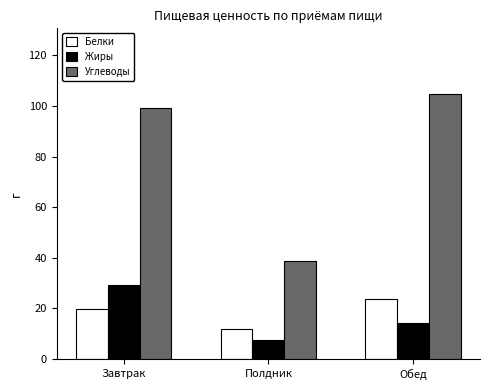

List the series in order of their peak value, lowest first.

Белки, Жиры, Углеводы